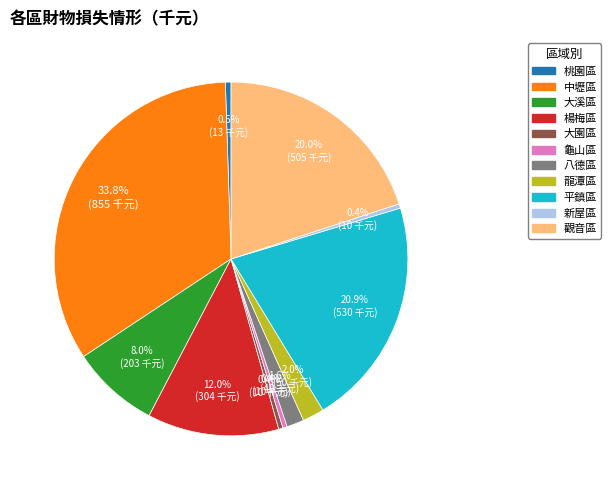

Is there a majority slice in this chart?

No